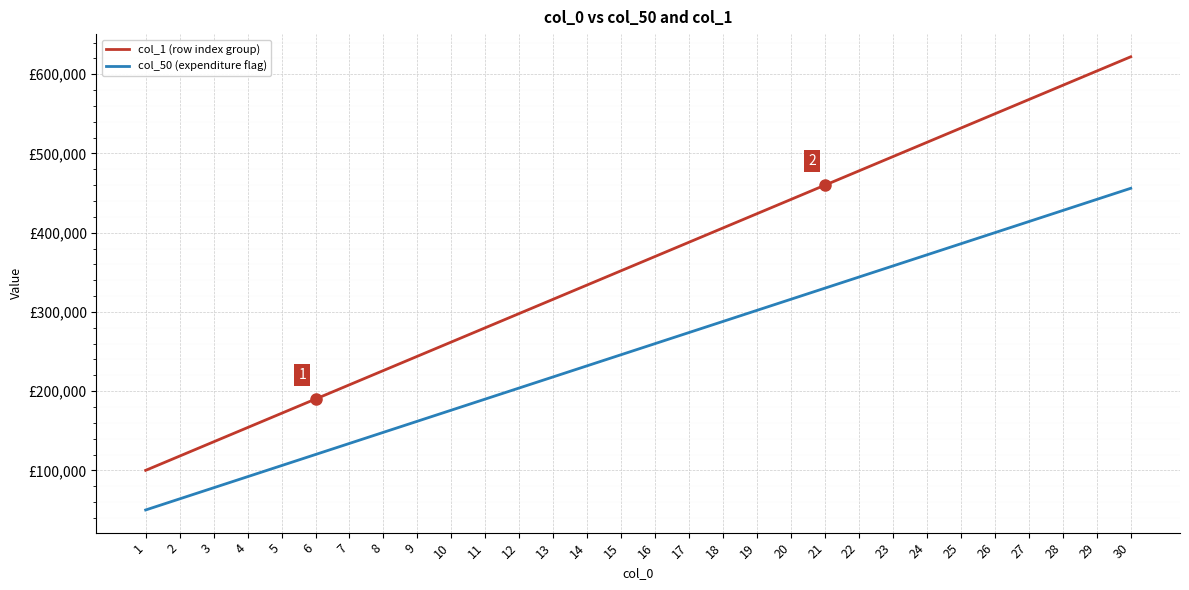

Is the value of col_50 (expenditure flag) at 21 greater than the value of col_1 (row index group) at 26?

No